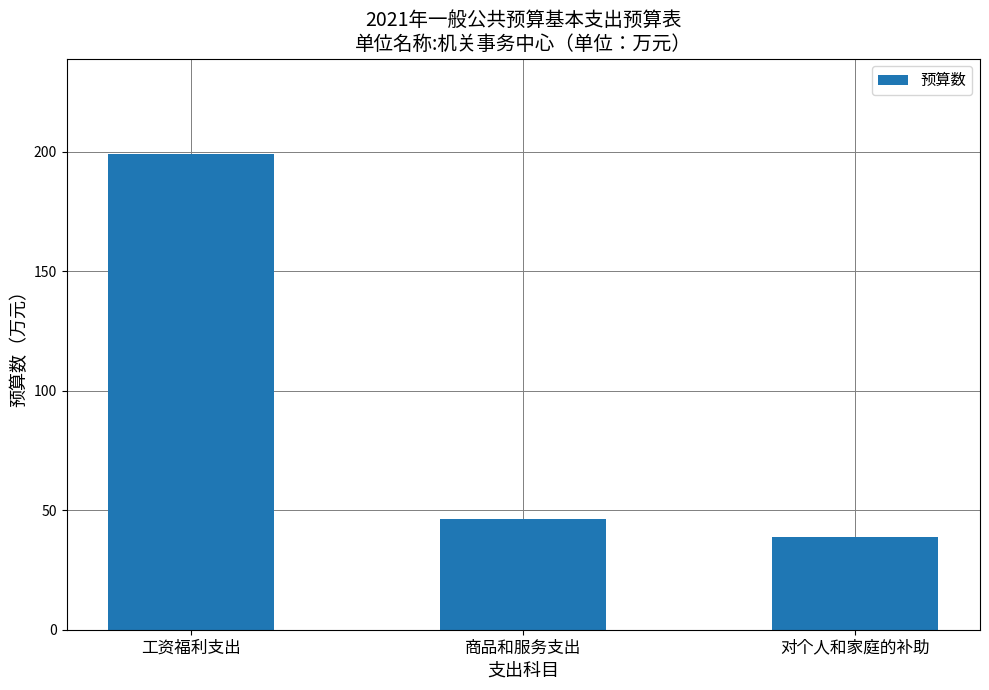

What is the value of the 2nd bar from the left?

46.4